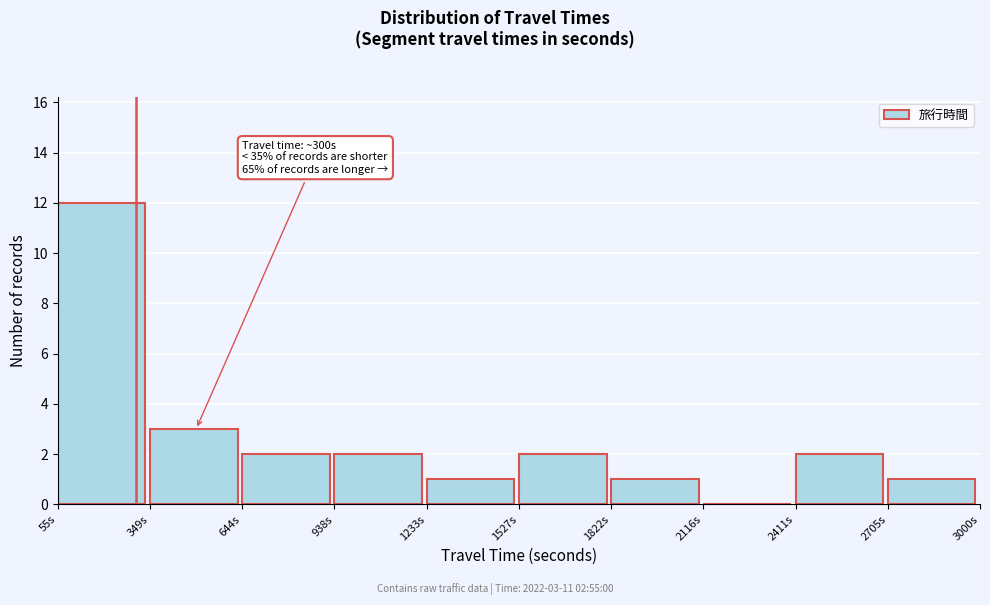

Over which range of the x-axis is the bar tallest?

50 to 350